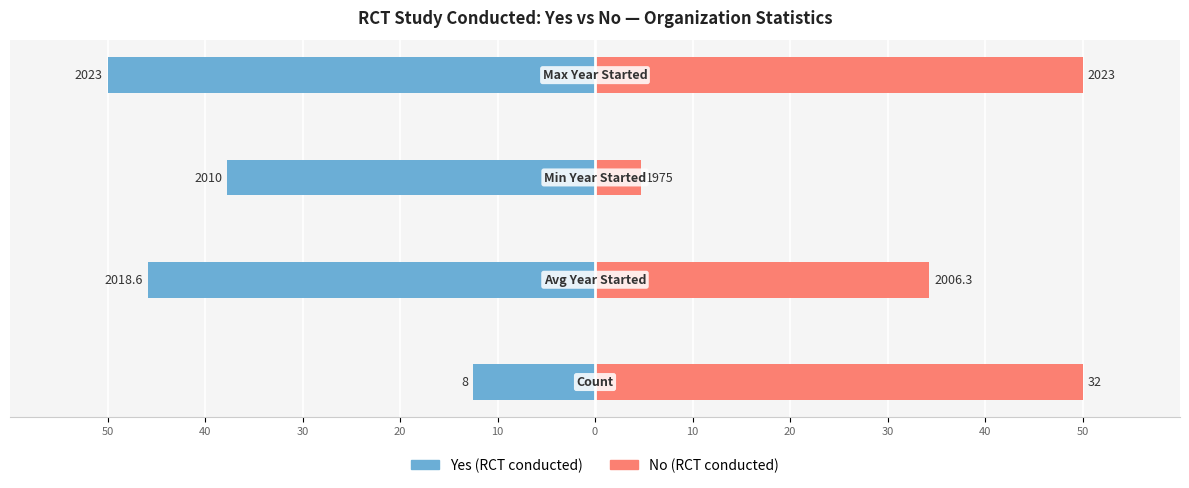

Which series changed the most between 40 and 20?

No (RCT)